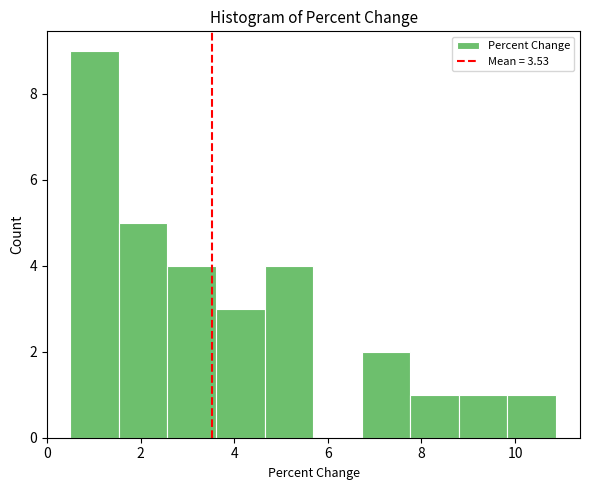

What is the height of the bar covering 0.6 to 1.6 on the x-axis? Neither the bar edges nor the heights are printed on the chart, so give them approximately, as read against the axes.

9